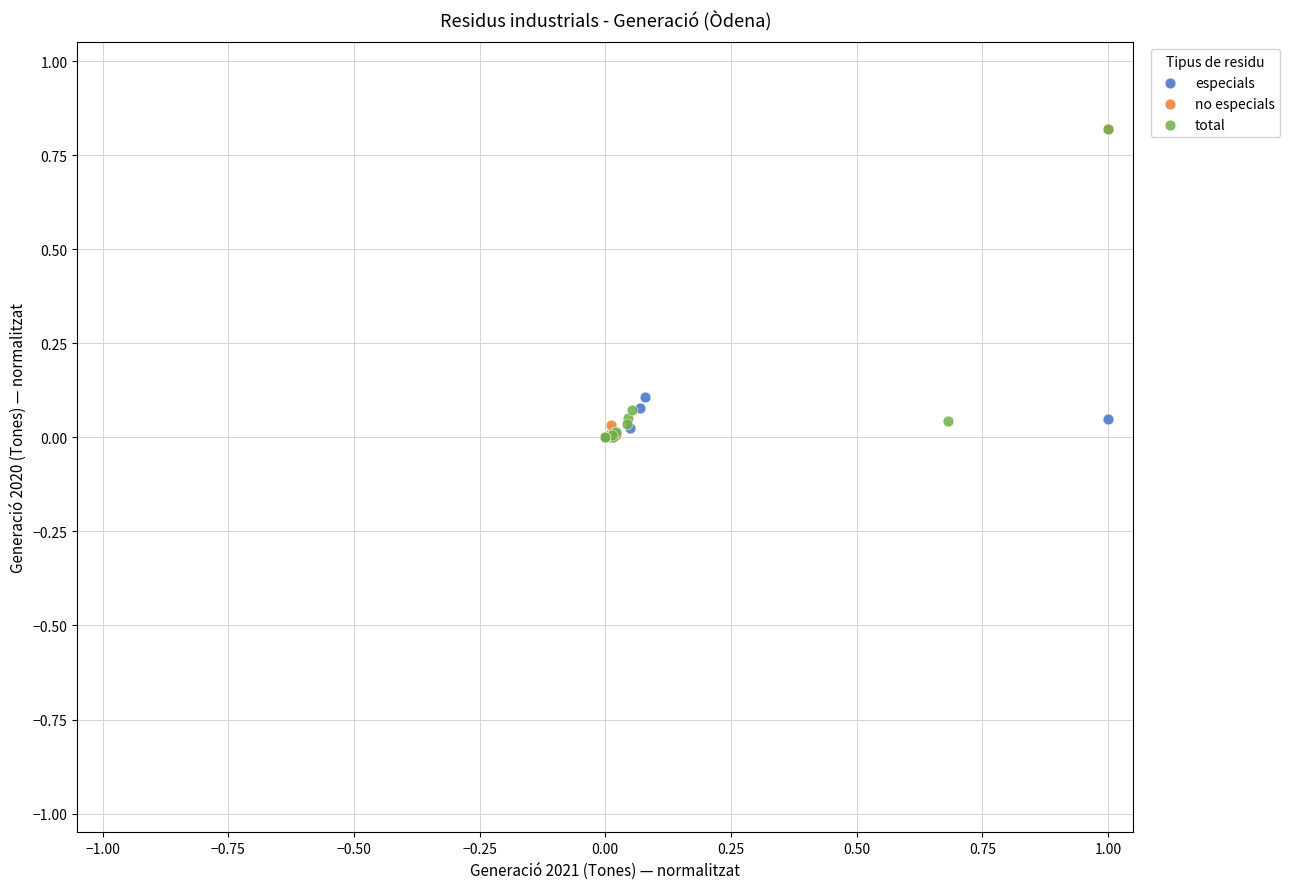

What are all the series names shown in the legend?

especials, no especials, total